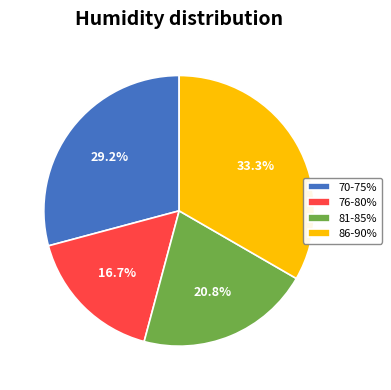

Count the number of slices in the pie.

4